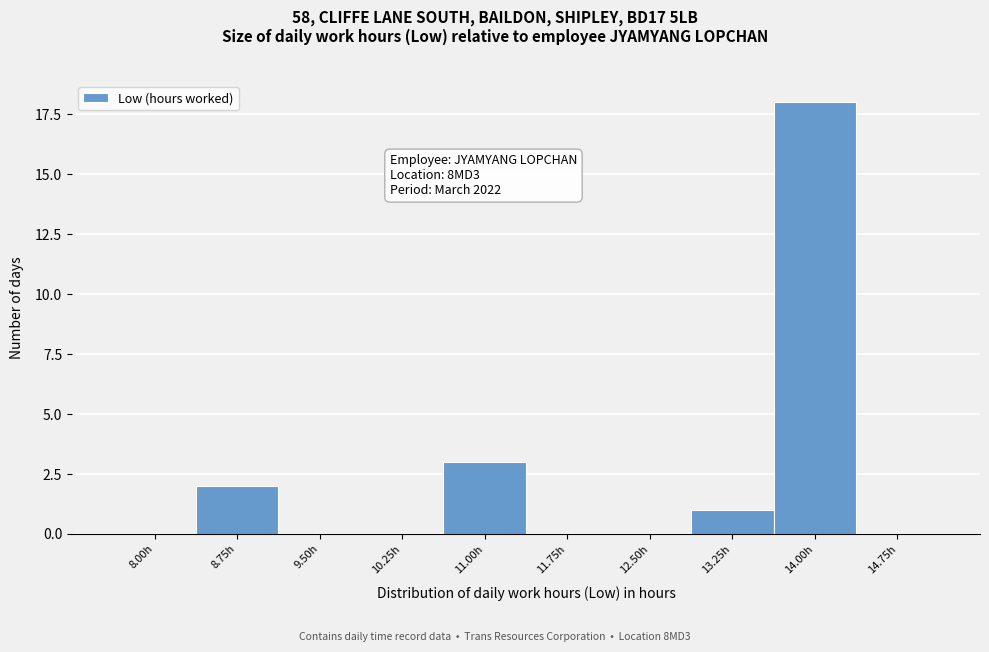

Reading left to right, extract all data points from this chart.

8.00h=0	8.75h=2	9.50h=0	10.25h=0	11.00h=3	11.75h=0	12.50h=0	13.25h=1	14.00h=18	14.75h=0